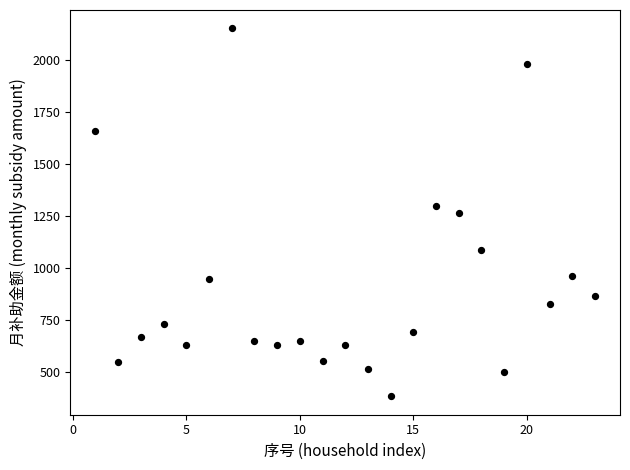

What is the range of X values (max minus min)?

22